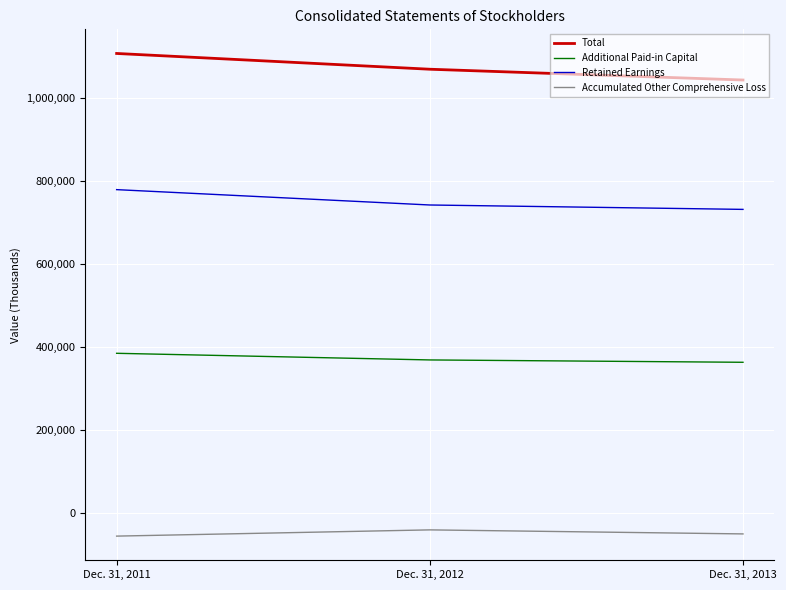

True or false: Additional Paid-in Capital has a value of 367978 at Dec. 31, 2012.

True